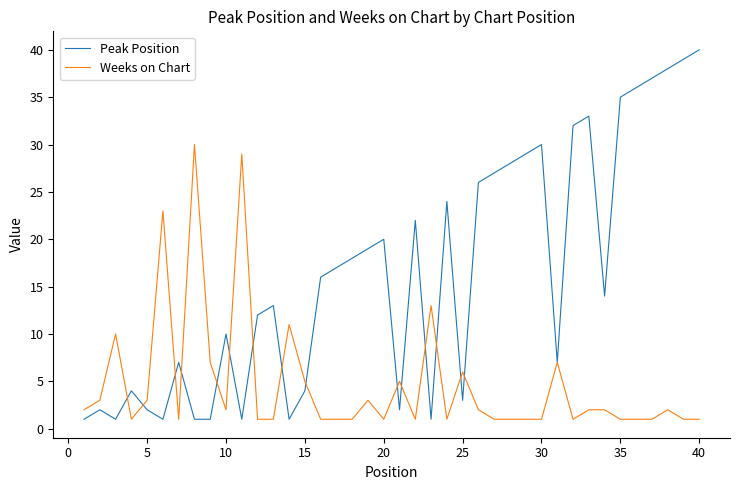

List the series in order of their peak value, highest first.

Peak Position, Weeks on Chart